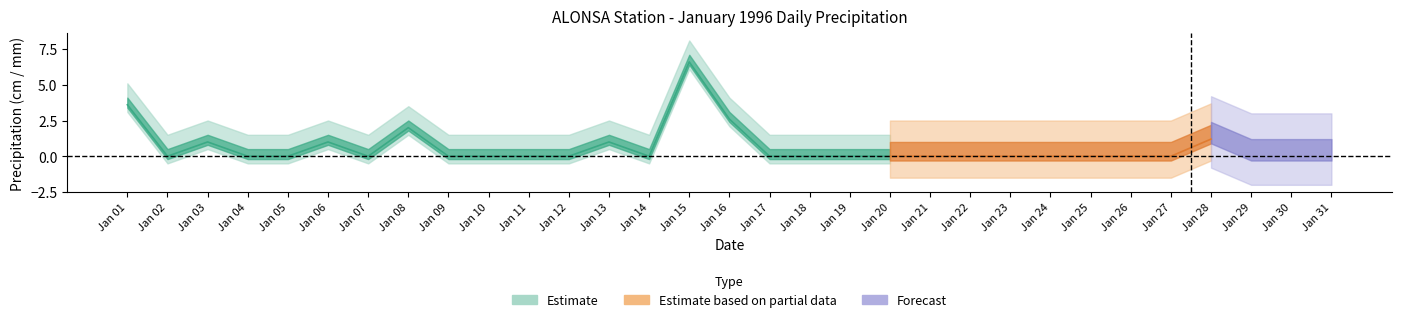

What is the difference between the Total Precip (mm) values at 01 and 28?

2.4